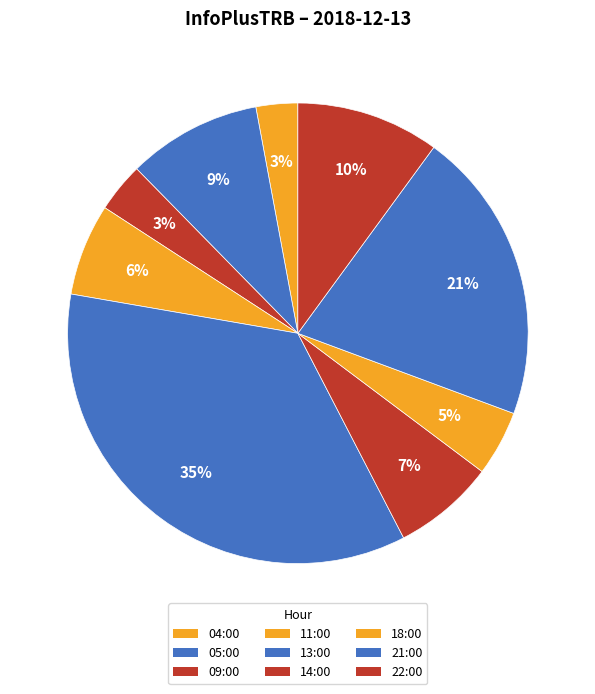

Count the number of slices in the pie.

9